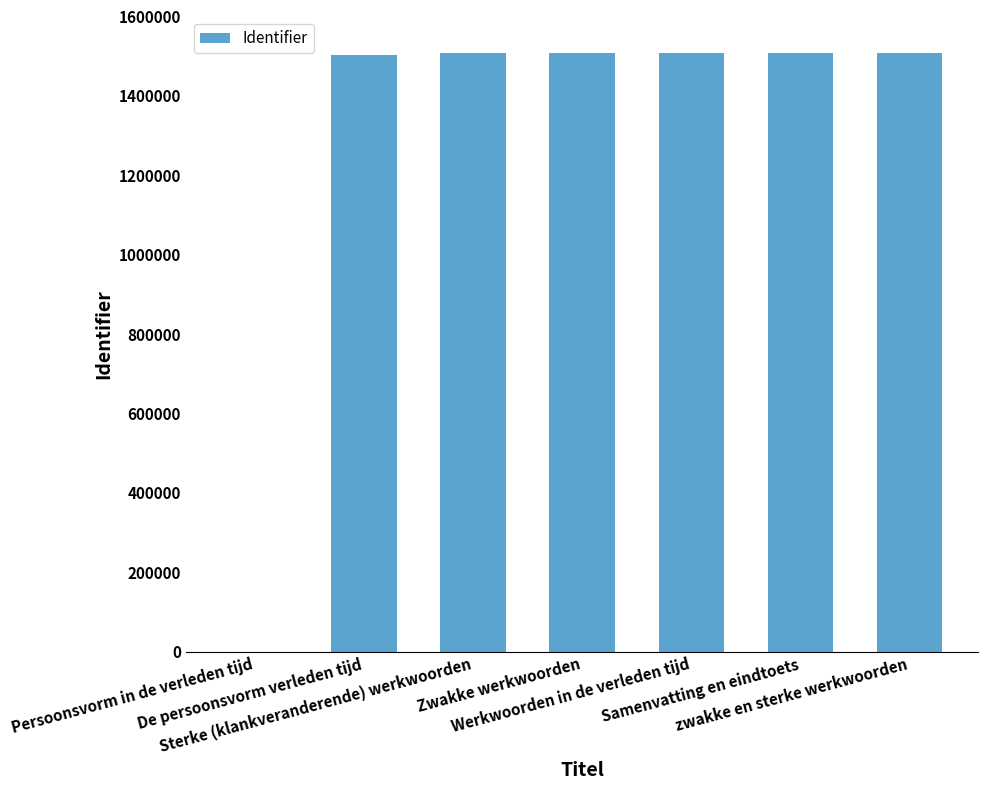

The value at Werkwoorden in de verleden tijd is 1506794. True or false?

True